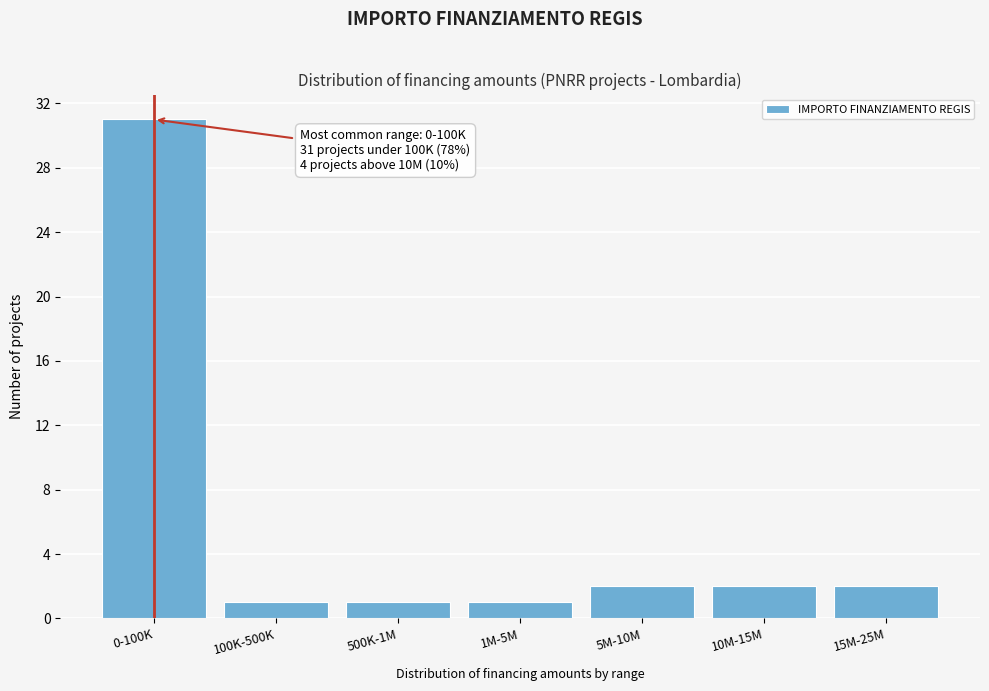

Reading left to right, extract all data points from this chart.

0-100K=31	100K-500K=1	500K-1M=1	1M-5M=1	5M-10M=2	10M-15M=2	15M-25M=2